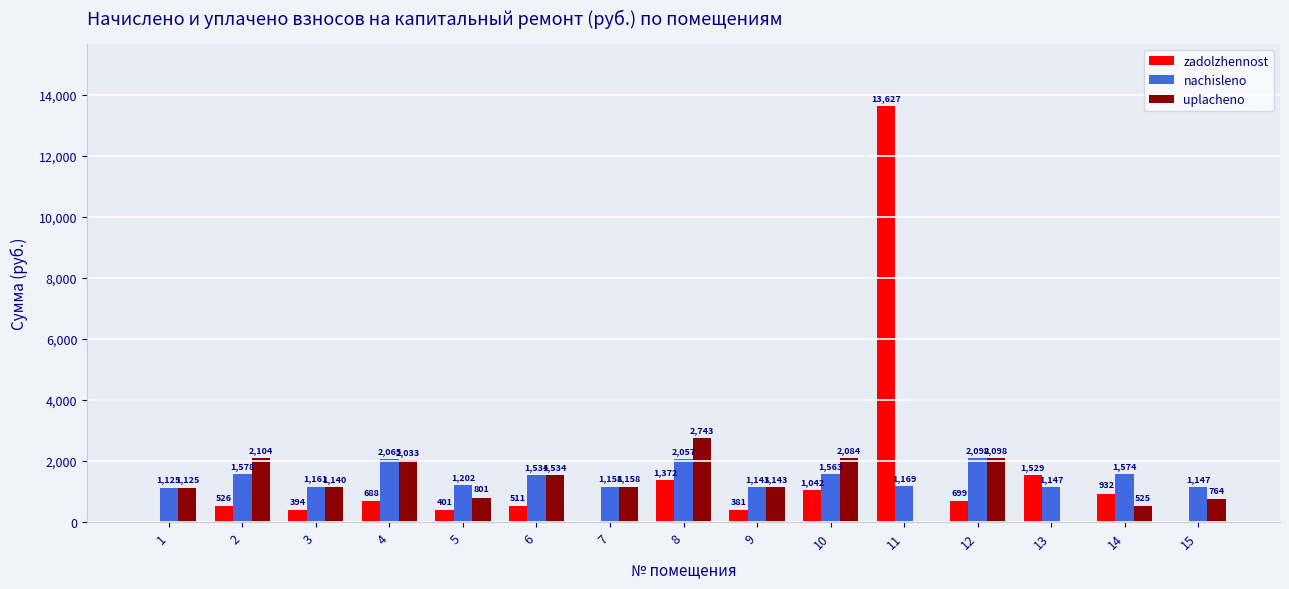

Is it true that uplacheno equals 1124.5 at 1?

True